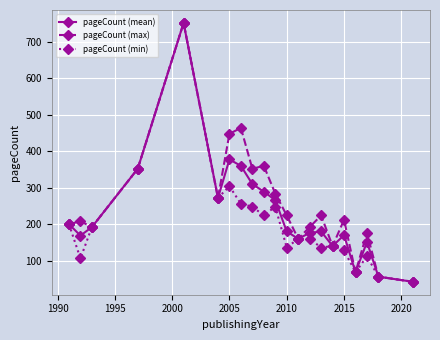

What is the value of the pageCount (mean) point at the 6th from the left?

272.0